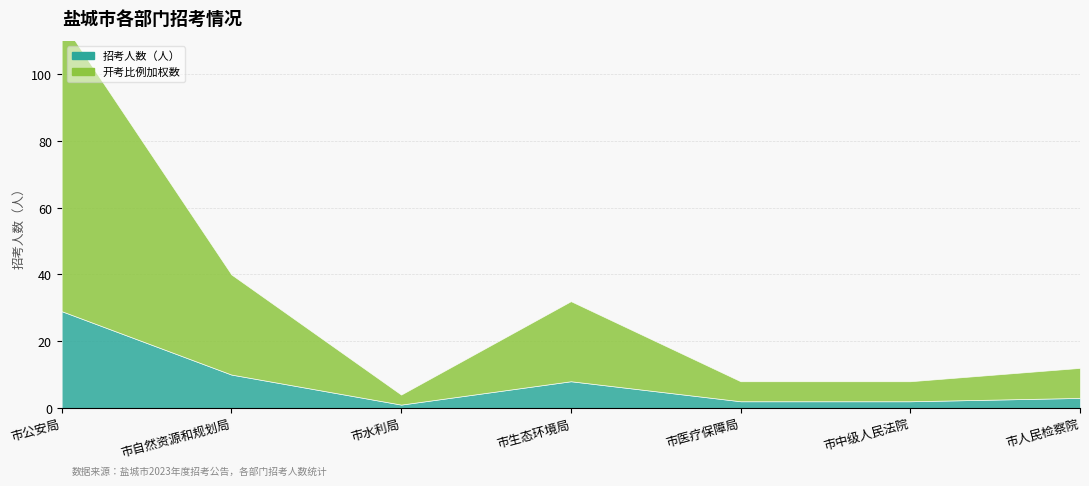

At how many categories does at least one series exceed 38?

1